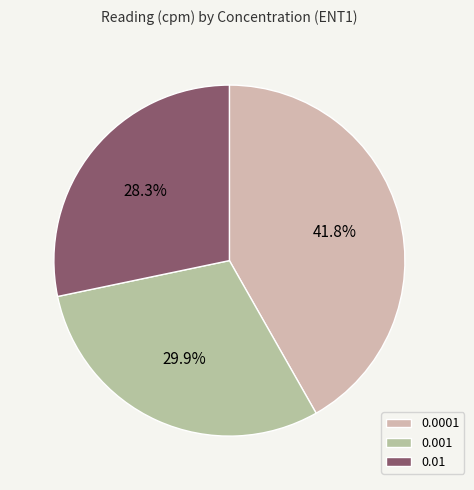

What is the change in value from 0.0001 to 0.01?

-210